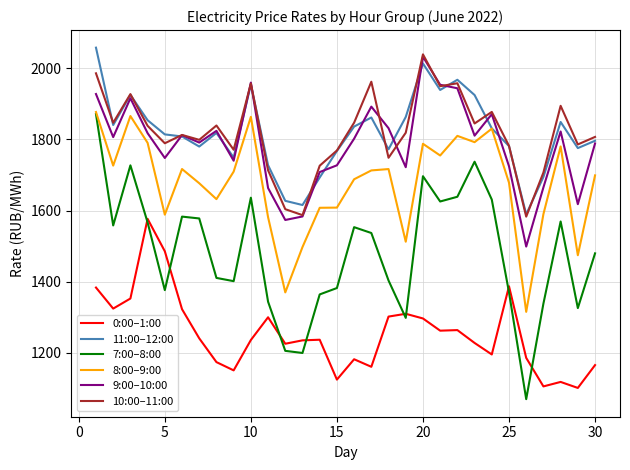

True or false: 0:00–1:00 and 11:00–12:00 intersect in this chart.

False